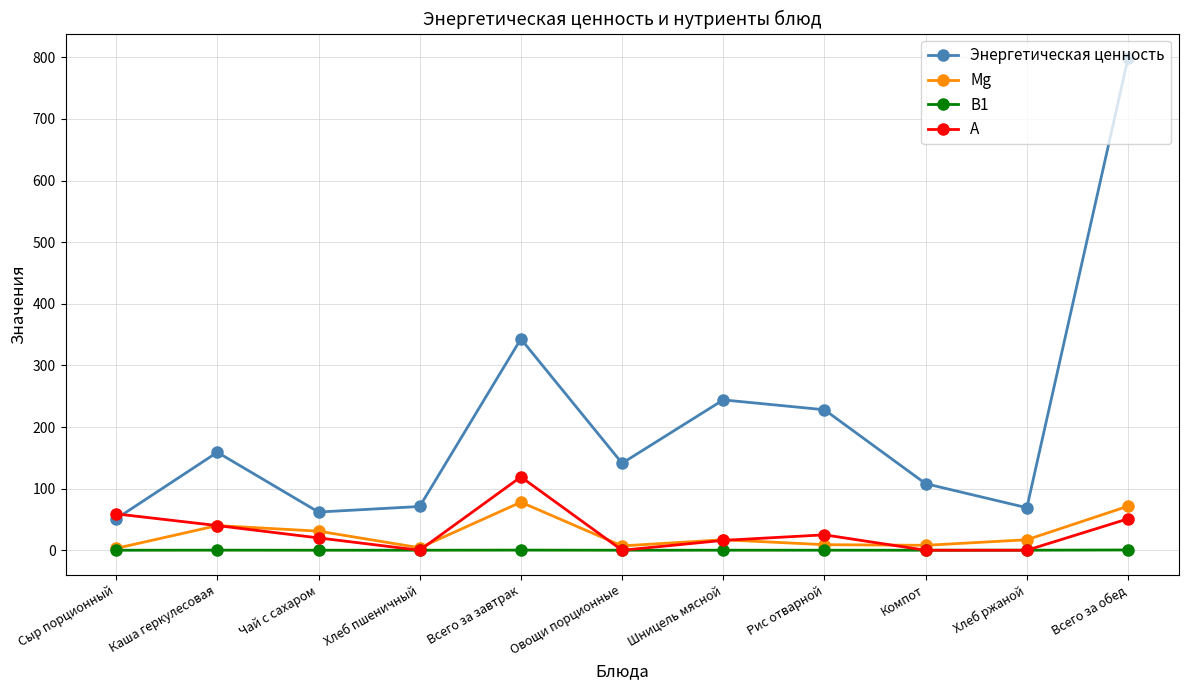

What is the highest value of the A series?

119.0